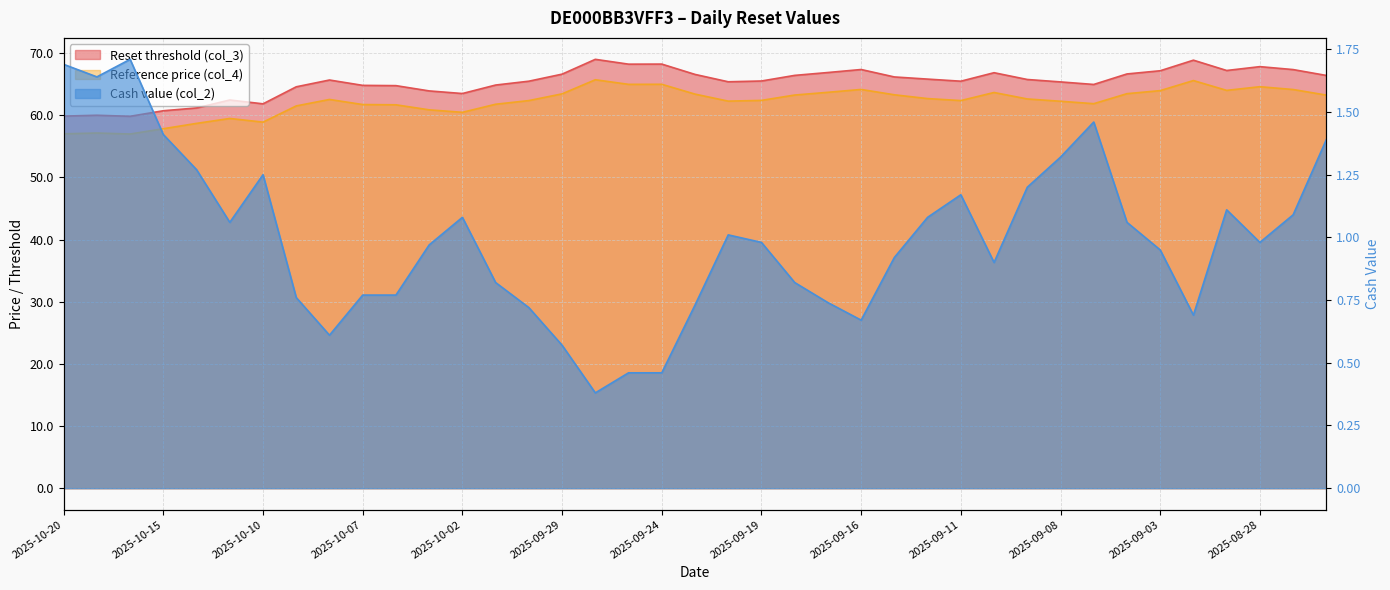

Which label corresponds to the smallest value in the chart?

2025-09-26